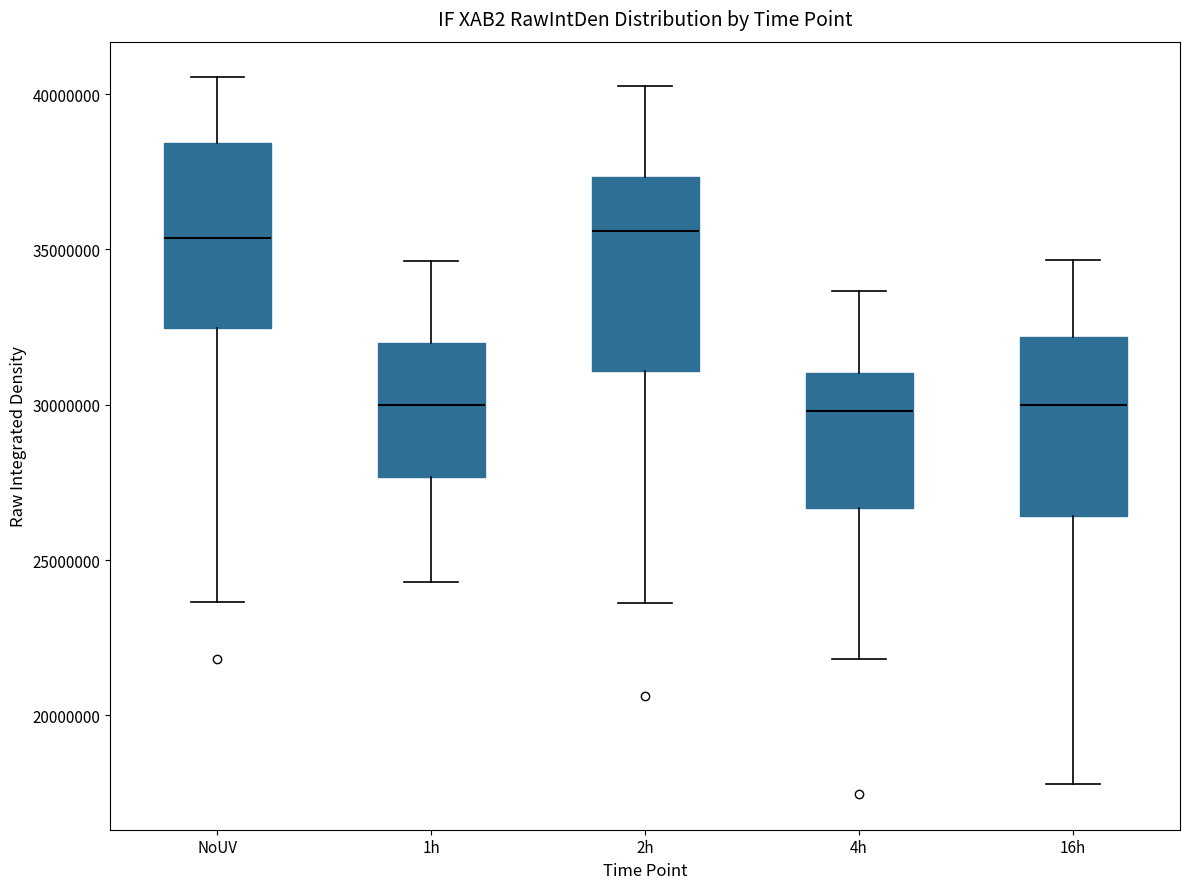

Reading left to right, transcribe this box plot: for each box, give where its median line is, the range the box spans, and where its two whiskers end, as read against the y-axis. The values are not printed on the chart, so give them approximately, as read against the axis.

NoUV: median 35500000, box 32500000 to 38500000, whiskers 23500000 to 40500000
1h: median 30000000, box 27500000 to 32000000, whiskers 24500000 to 34500000
2h: median 35500000, box 31000000 to 37500000, whiskers 23500000 to 40500000
4h: median 30000000, box 26500000 to 31000000, whiskers 22000000 to 33500000
16h: median 30000000, box 26500000 to 32000000, whiskers 18000000 to 34500000